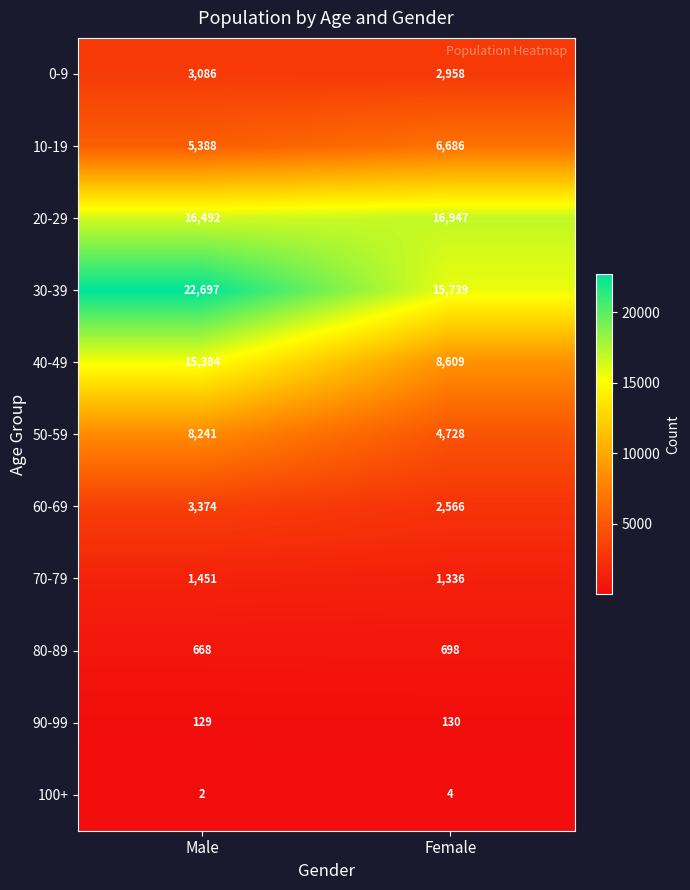

Reading left to right, extract all data points from this chart.

0-9: Male=3086	Female=2958
10-19: Male=5388	Female=6686
20-29: Male=16492	Female=16947
30-39: Male=22697	Female=15739
40-49: Male=15384	Female=8609
50-59: Male=8241	Female=4728
60-69: Male=3374	Female=2566
70-79: Male=1451	Female=1336
80-89: Male=668	Female=698
90-99: Male=129	Female=130
100+: Male=2	Female=4